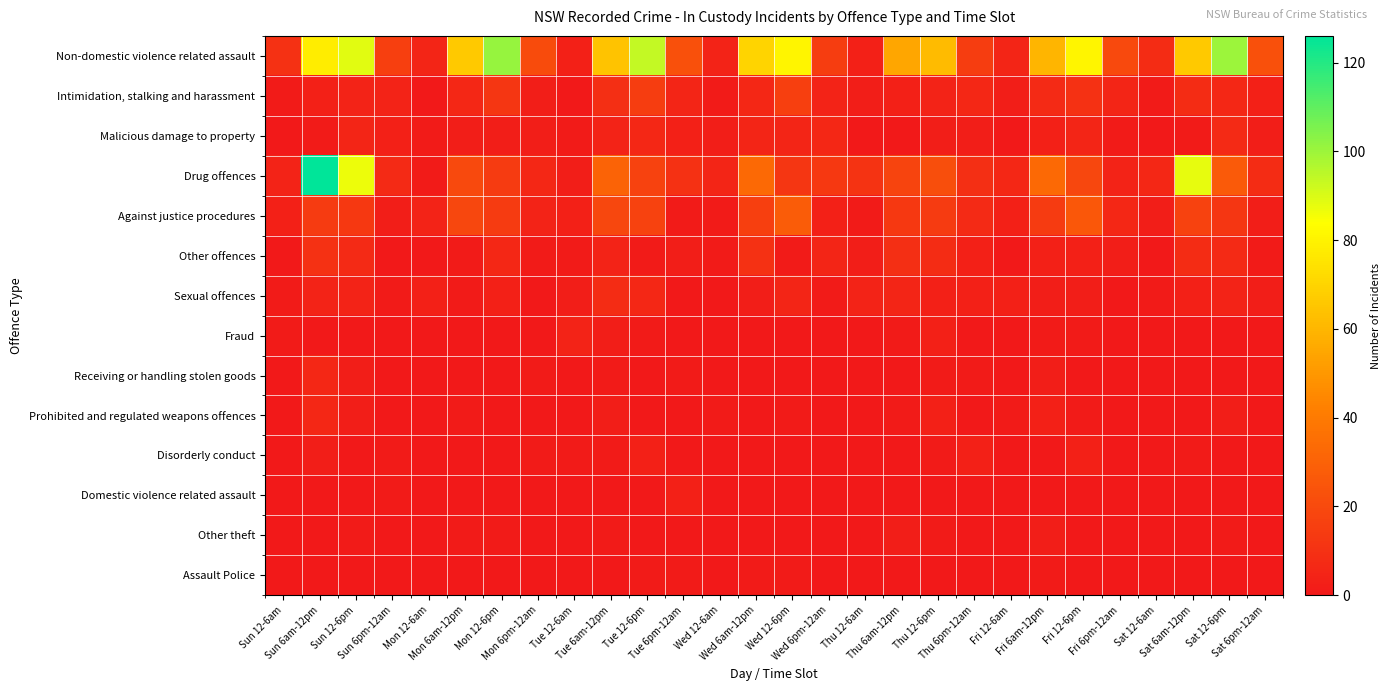

What is the total value across all series at Tue 12-6pm?

161